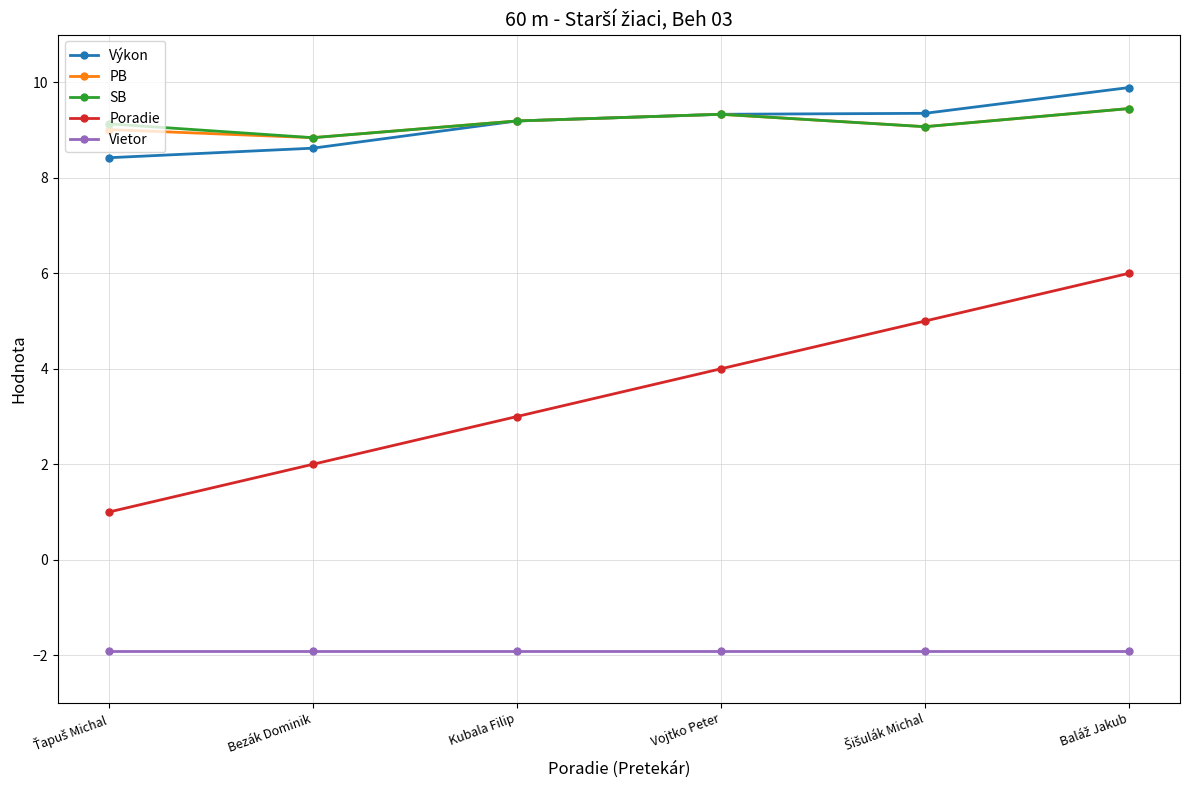

Is this an area chart (filled region under the line)?

No